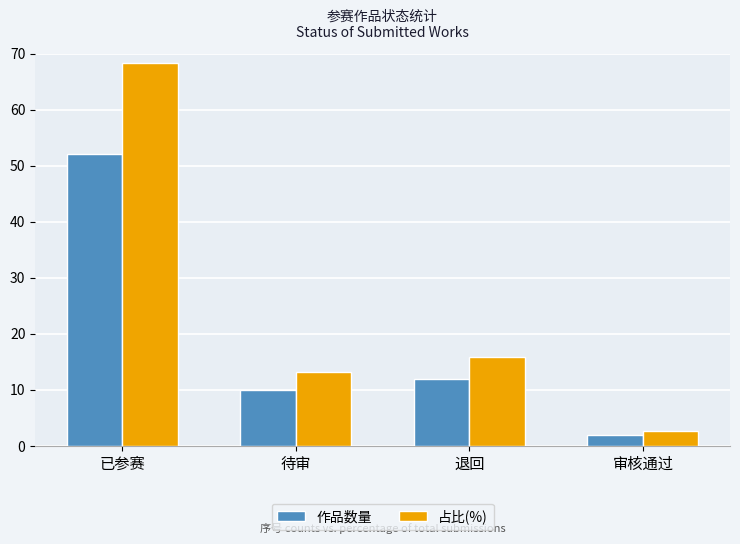

Rank the series by their average value, from highest to lowest.

占比(%), 作品数量